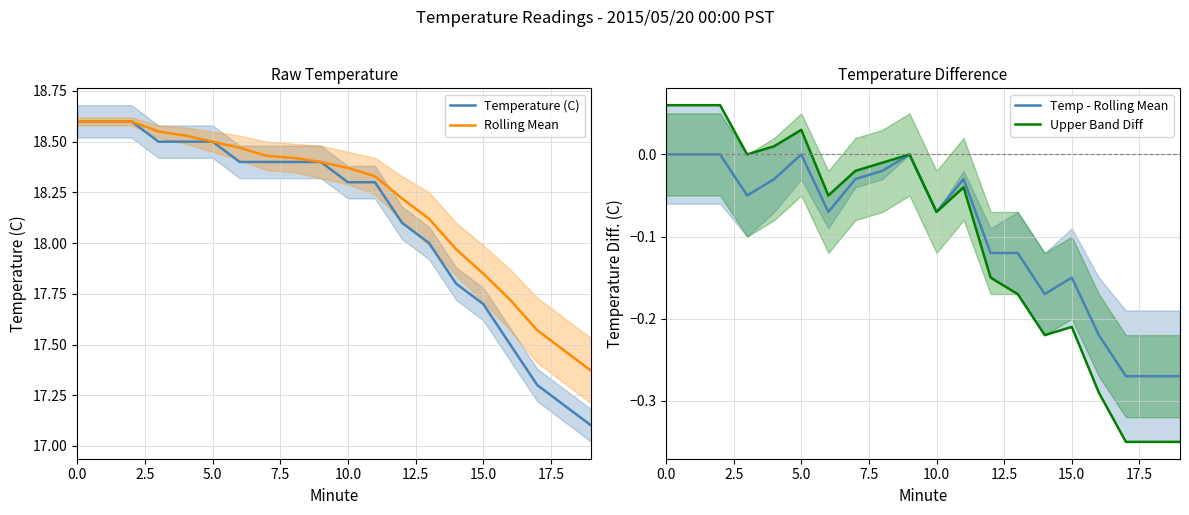

Which series has the largest total across all categories?

Rolling Mean